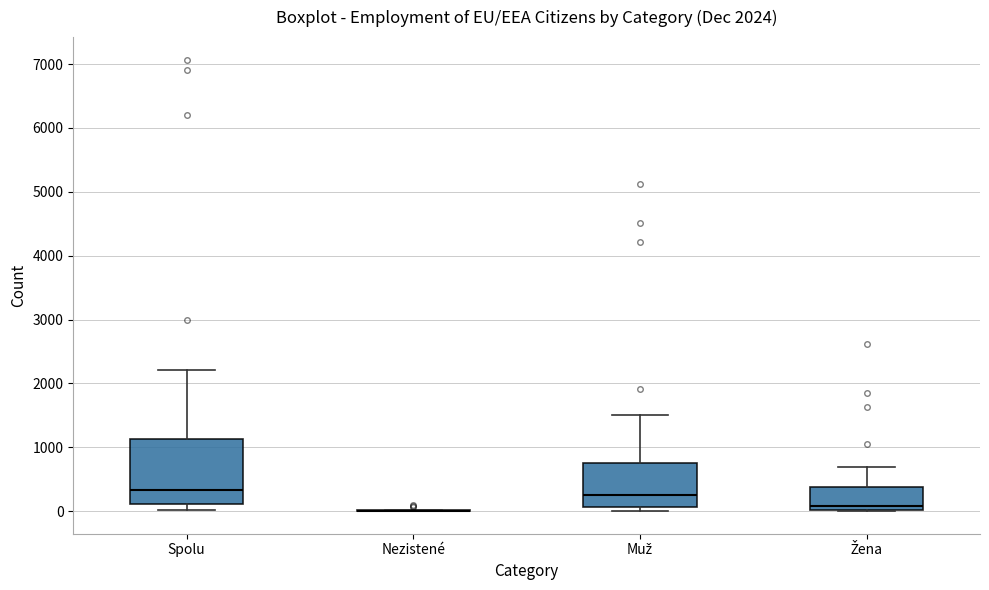

Which box is the tallest, from its lower edge to its upper edge?

Spolu